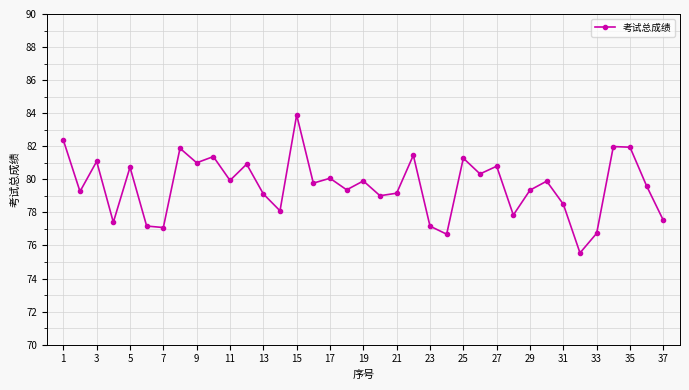

What is the greatest value displayed?

83.9